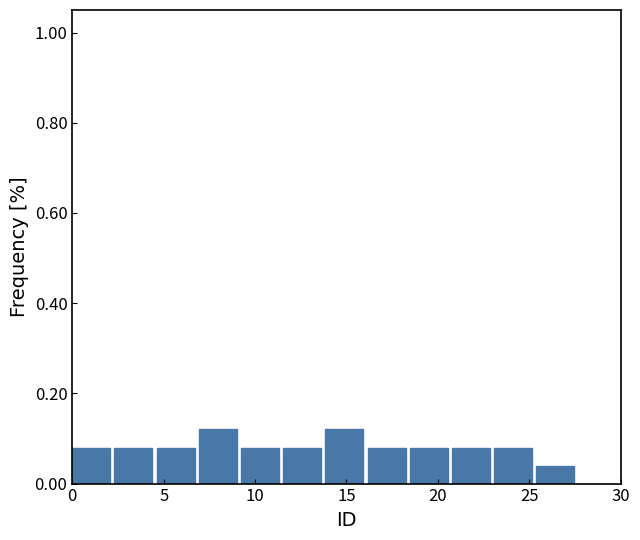

Reading left to right, list every bar in this chart as the range it spans on the x-axis followed by its height. Neither the bar edges nor the heights are printed on the chart, so give them approximately, as read against the axes.

0.0 to 2.5: 0.08
2.5 to 4.5: 0.08
4.5 to 7.0: 0.08
7.0 to 9.0: 0.12
9.0 to 11.5: 0.08
11.5 to 14.0: 0.08
14.0 to 16.0: 0.12
16.0 to 18.5: 0.08
18.5 to 21.0: 0.08
21.0 to 23.0: 0.08
23.0 to 25.5: 0.08
25.5 to 27.5: 0.04
27.5 to 30.0: 0